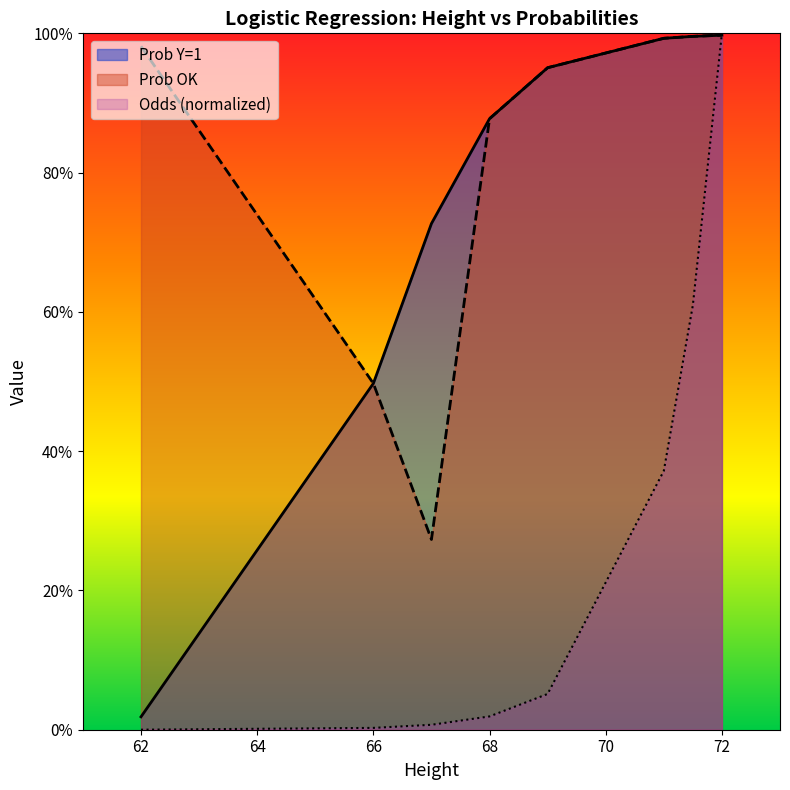

What is the value of the Prob OK point at the 1st from the left?

1.0